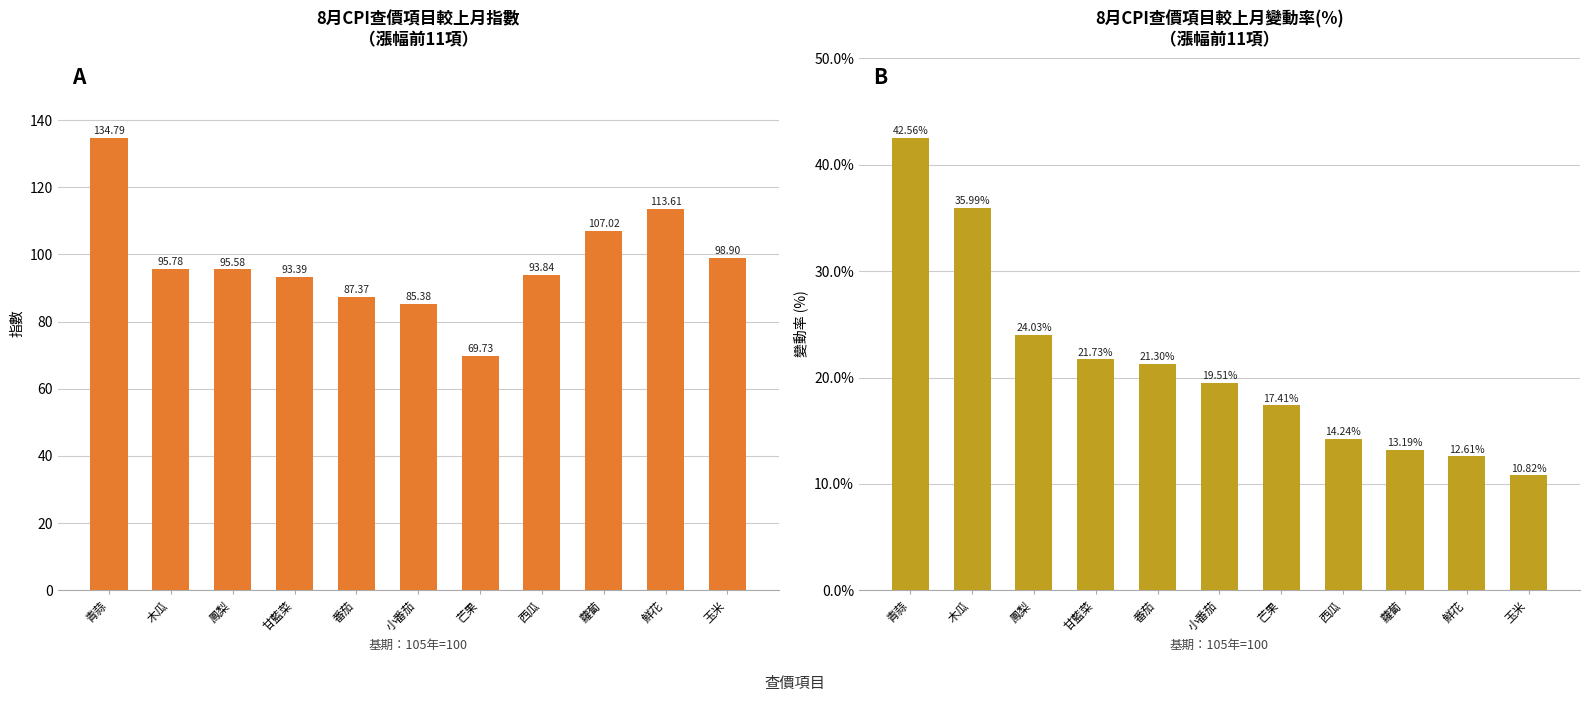

At which label is 指數 closest to 102?

玉米